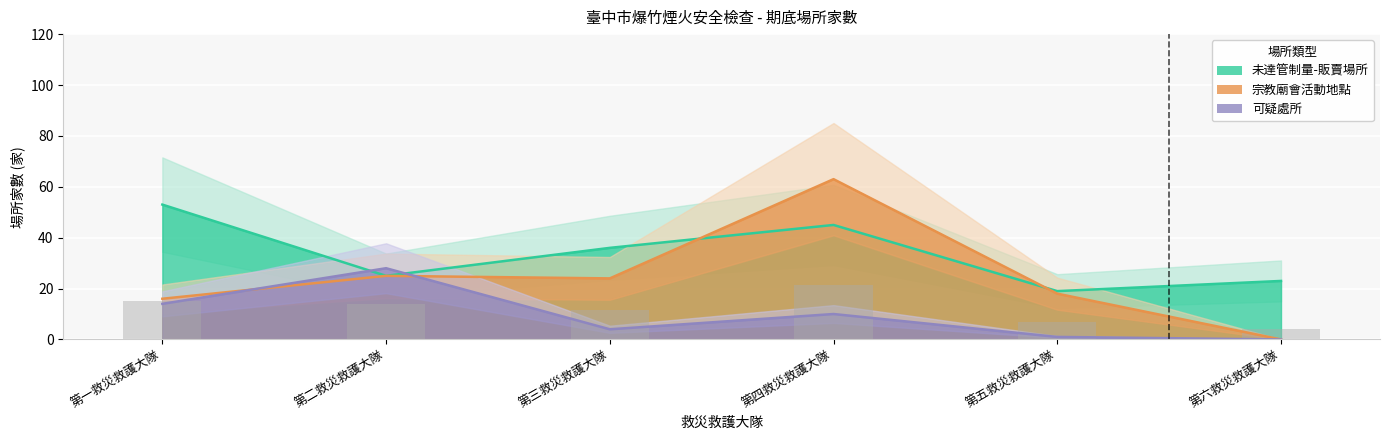

Does the chart contain stacked bars?

No